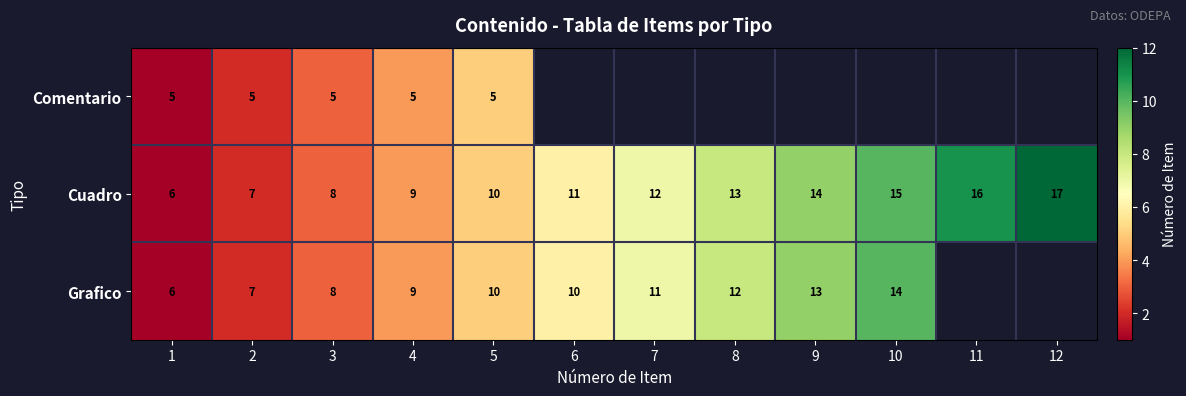

At which label is Cuadro closest to 11?

6